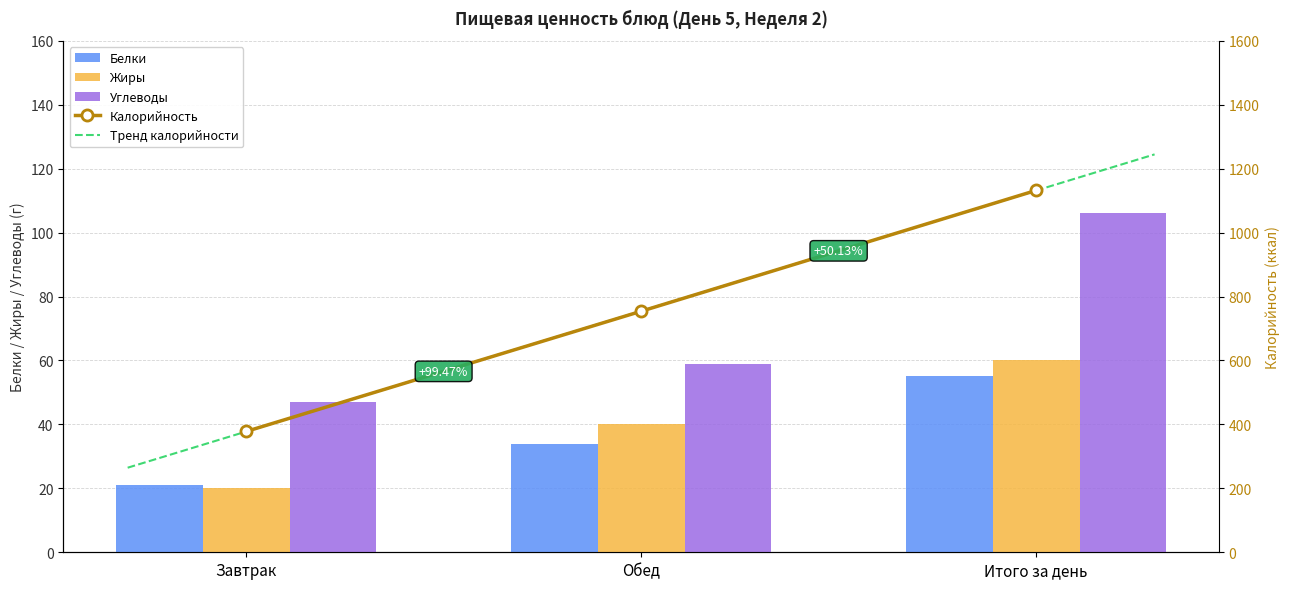

What is the greatest value displayed?

1132